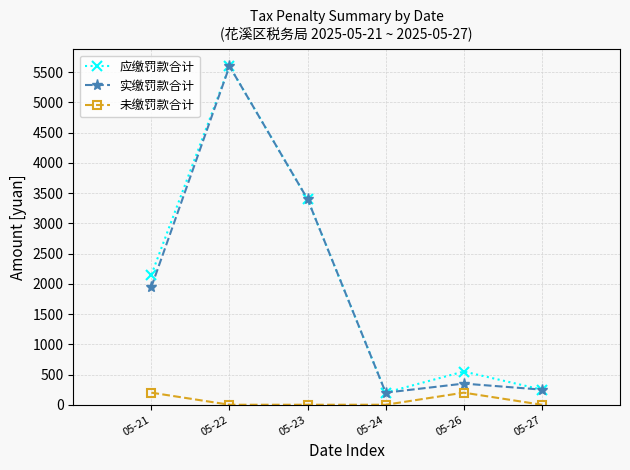

What is the value of the 实缴罚款合计 point at the 4th from the left?

200